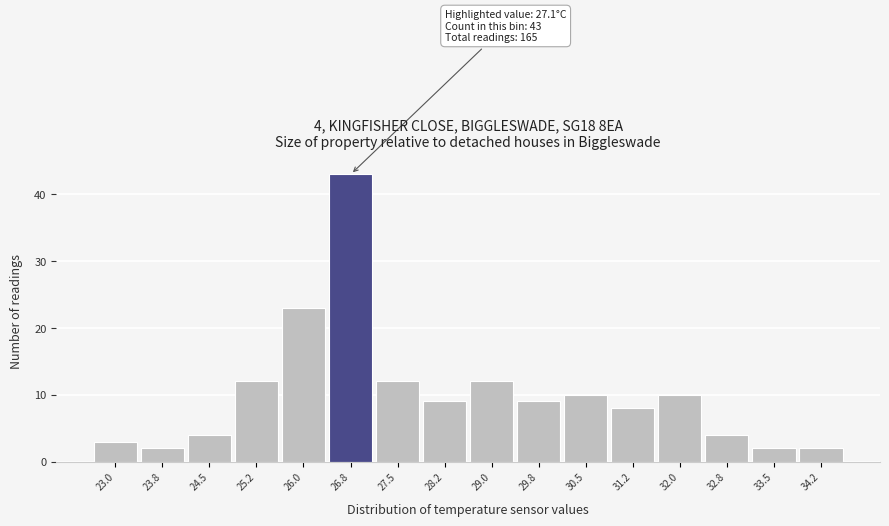

Reading left to right, list all the values displayed in this chart.

3	2	4	12	23	43	12	9	12	9	10	8	10	4	2	2